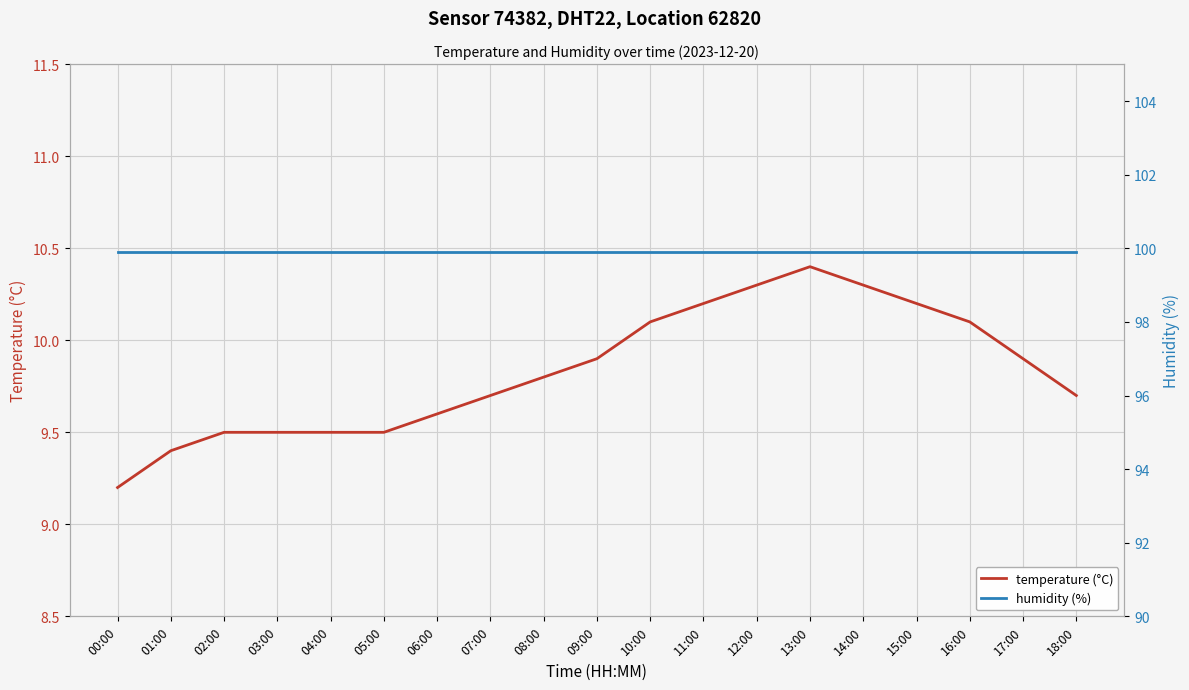

Reading right to left, list all the values displayed in this chart.

temperature (°C): 18:00=9.7	17:00=9.9	16:00=10.1	15:00=10.2	14:00=10.3	13:00=10.4	12:00=10.3	11:00=10.2	10:00=10.1	09:00=9.9	08:00=9.8	07:00=9.7	06:00=9.6	05:00=9.5	04:00=9.5	03:00=9.5	02:00=9.5	01:00=9.4	00:00=9.2
humidity (%): 18:00=99.9	17:00=99.9	16:00=99.9	15:00=99.9	14:00=99.9	13:00=99.9	12:00=99.9	11:00=99.9	10:00=99.9	09:00=99.9	08:00=99.9	07:00=99.9	06:00=99.9	05:00=99.9	04:00=99.9	03:00=99.9	02:00=99.9	01:00=99.9	00:00=99.9